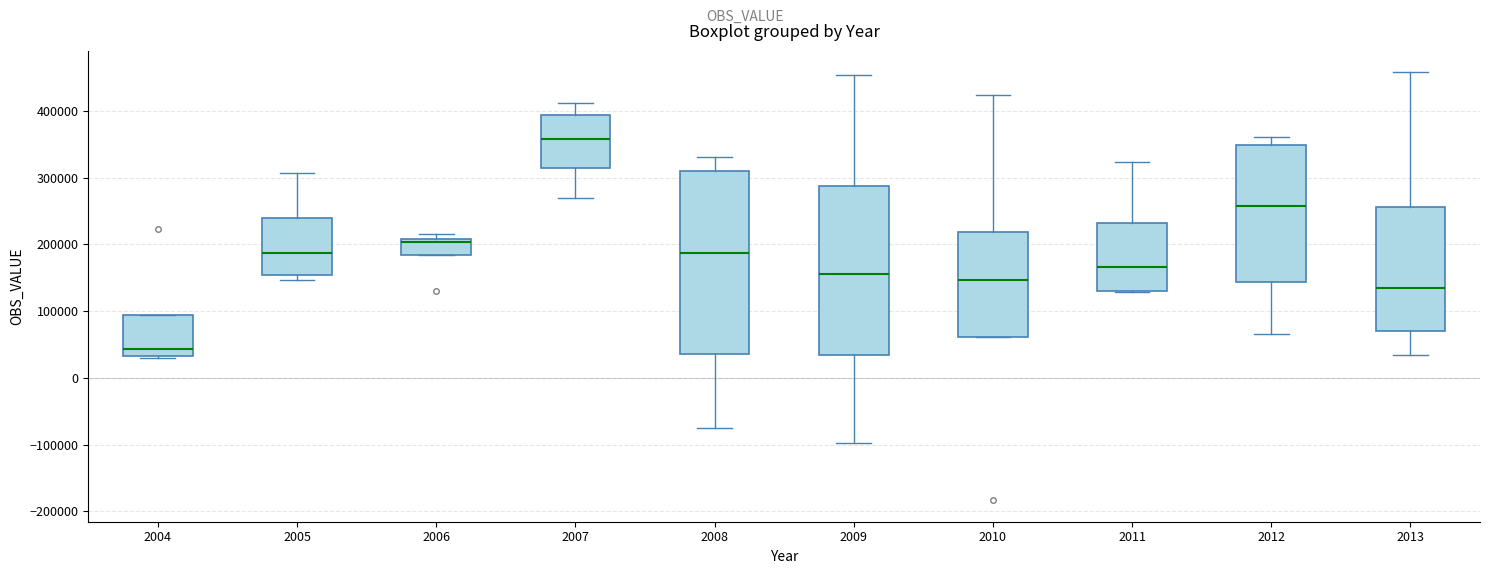

Comparing the boxes themselves (not the whiskers), which one is the tallest?

2008